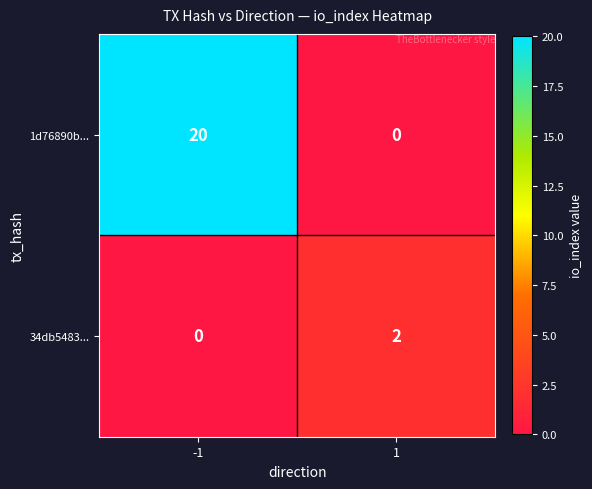

How many data points does each series have?

2